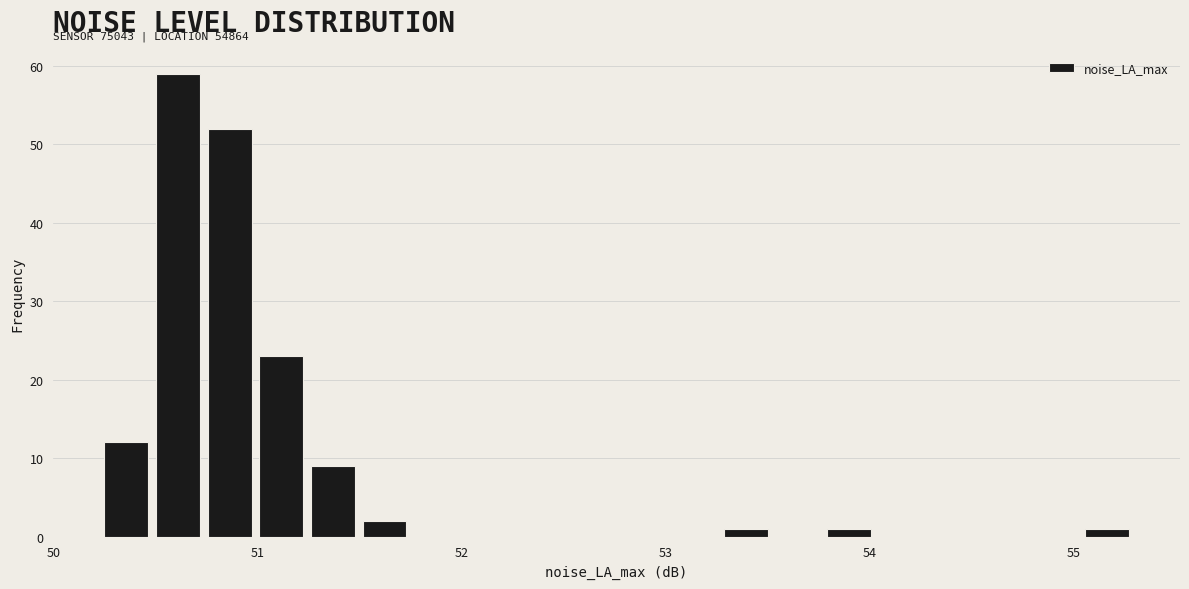

Around what value on the x-axis is the tallest bar? Give the approximate position of its centre, as read against the axis.

50.6